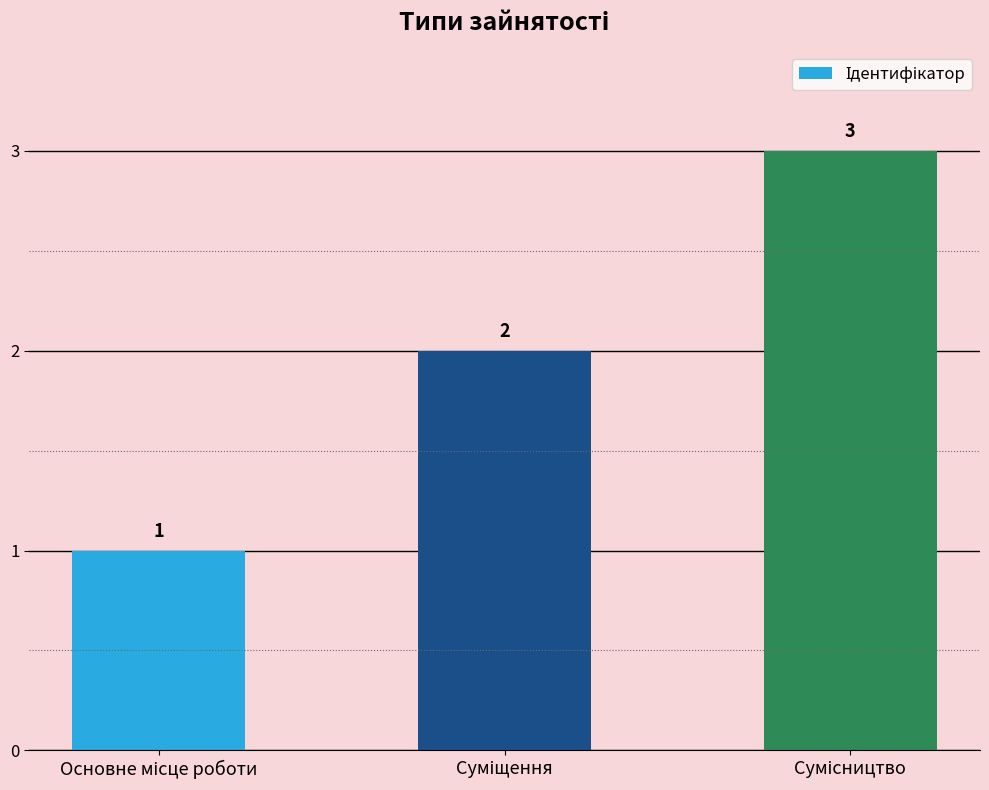

Count the values in the range 1 to 3.

3